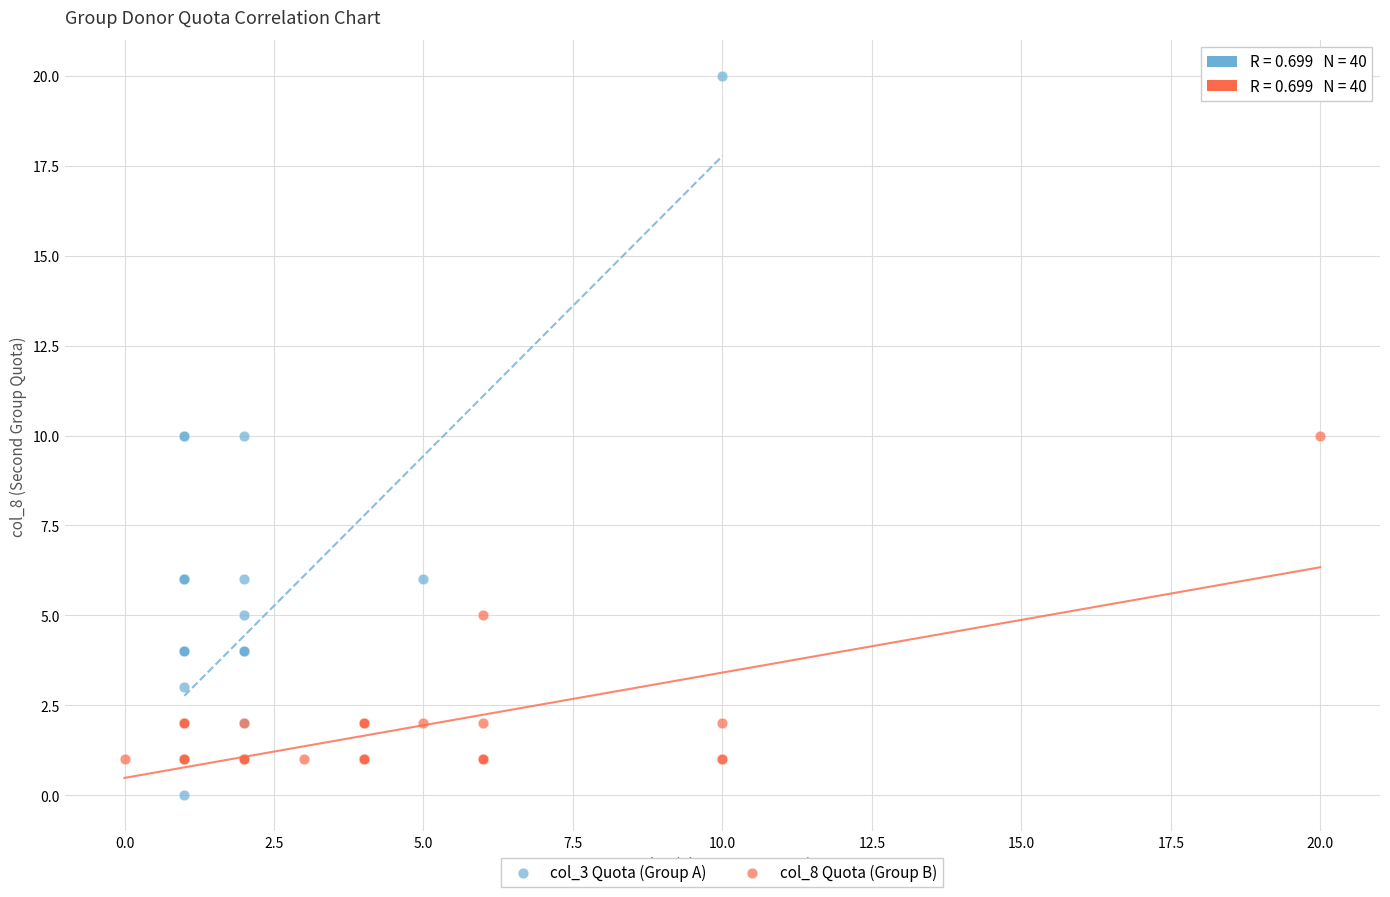

Which series has the largest Y range (max minus min)?

col_3 Quota (Group A)